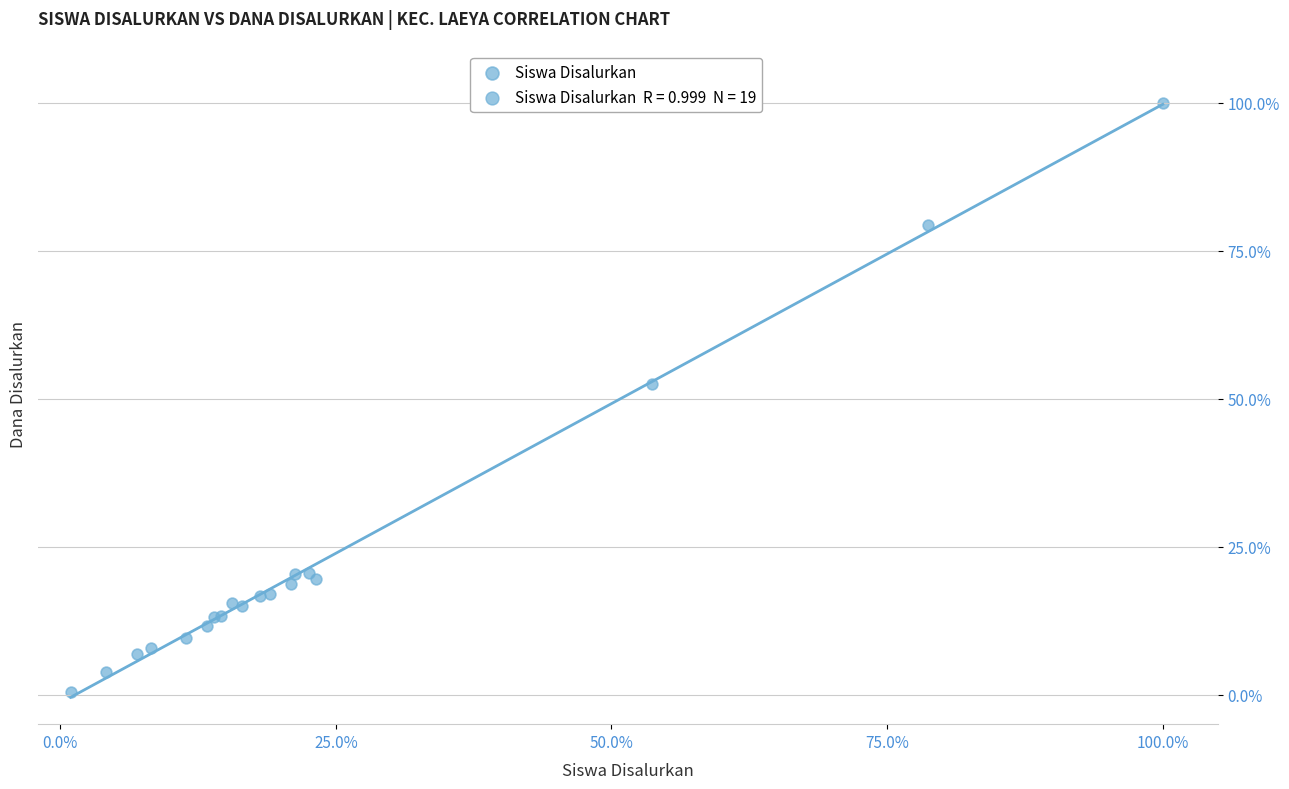

What Y value in the scatter plot is closest to 50?

52.4